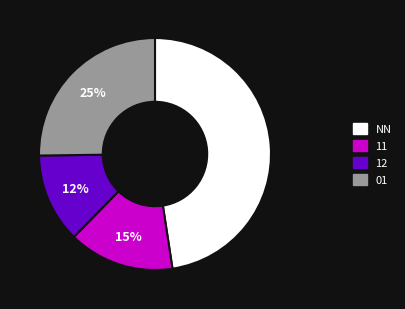

To the nearest percent, what portion does NN represent?

48%